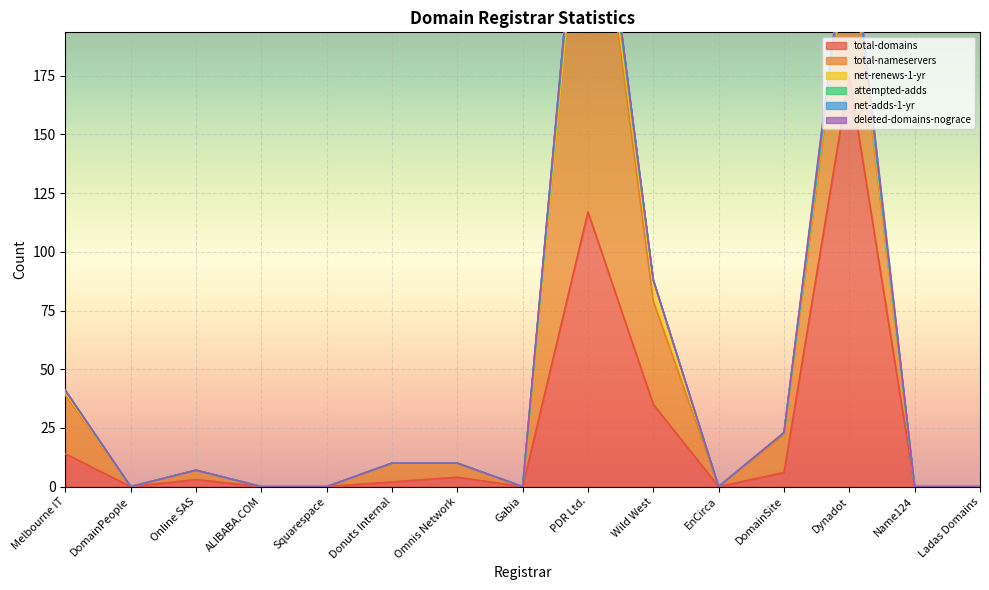

At which category is the sum across all series the highest?

PDR Ltd.